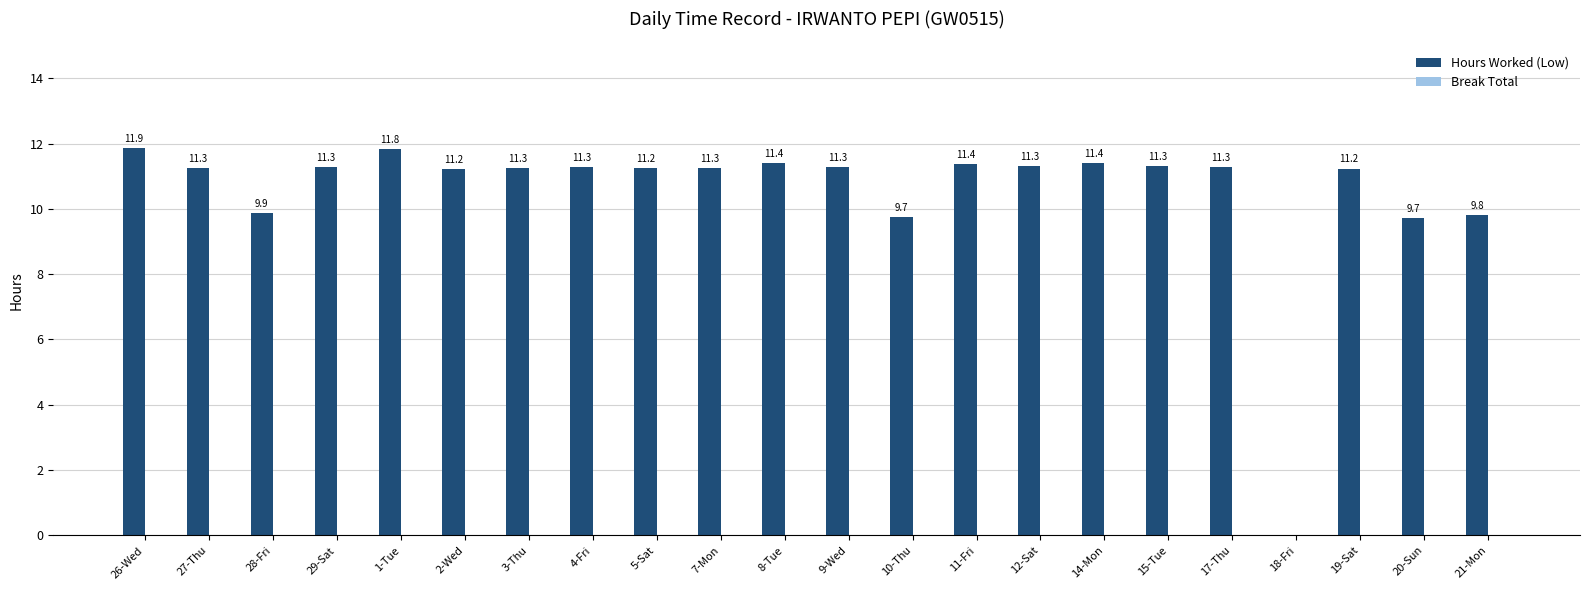

What is the ratio of the value at 20-Sun to the value at 12-Sat?

0.9